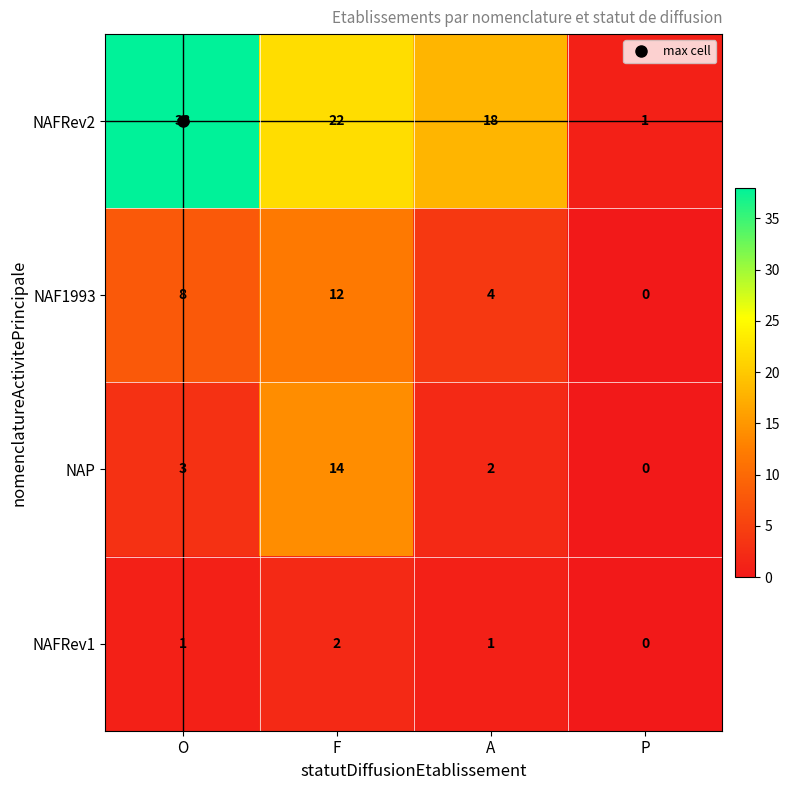

What is the difference between the maximum and minimum values in the NAF1993 series?

12